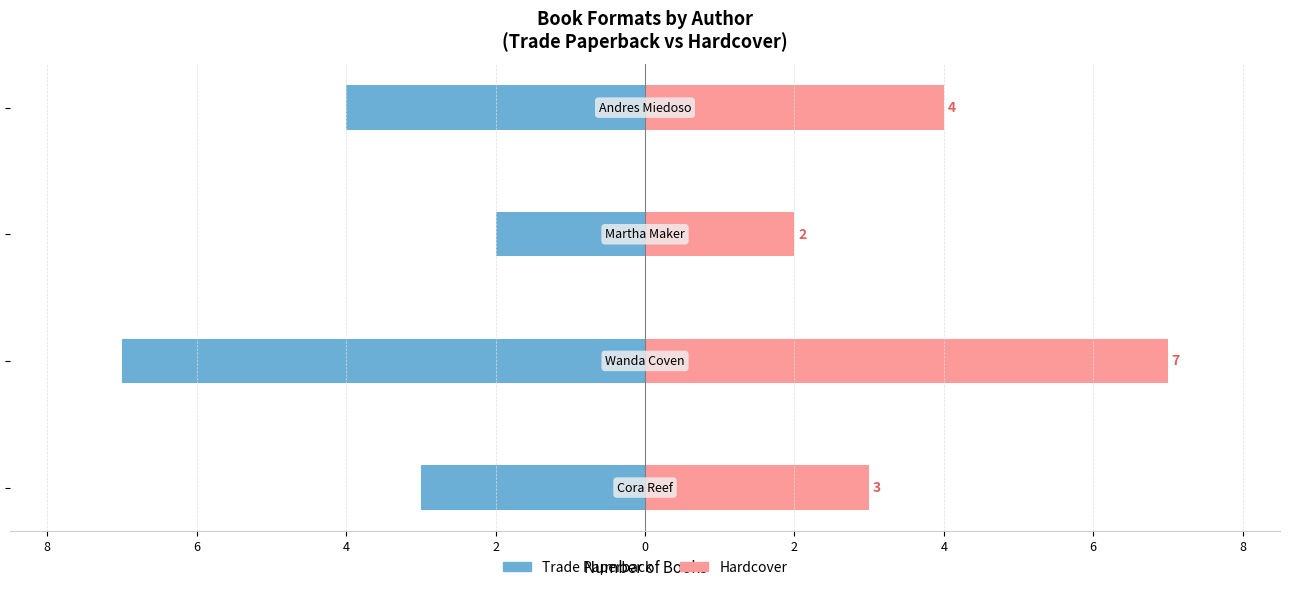

The value of Trade Paperback at 2 is -1. True or false?

False